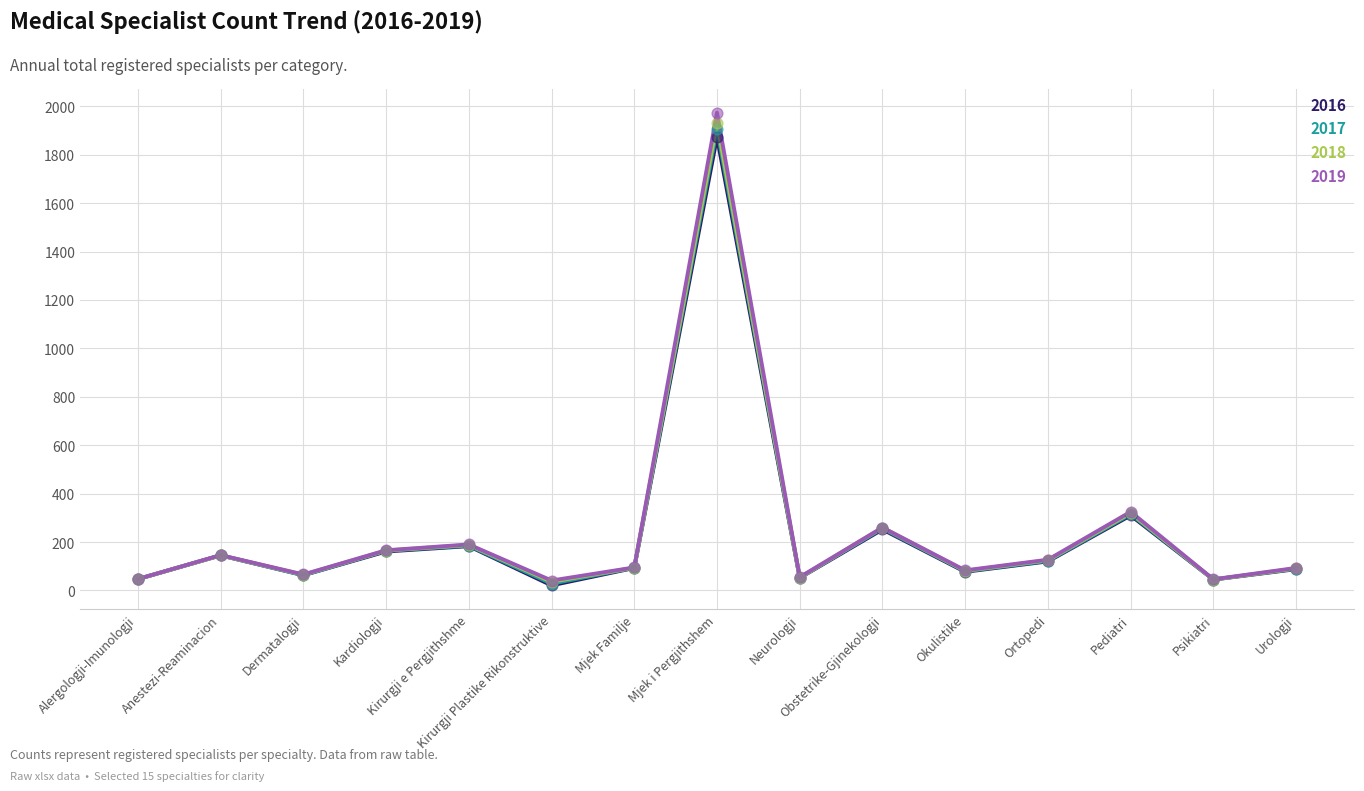

What is the greatest value displayed?

1974